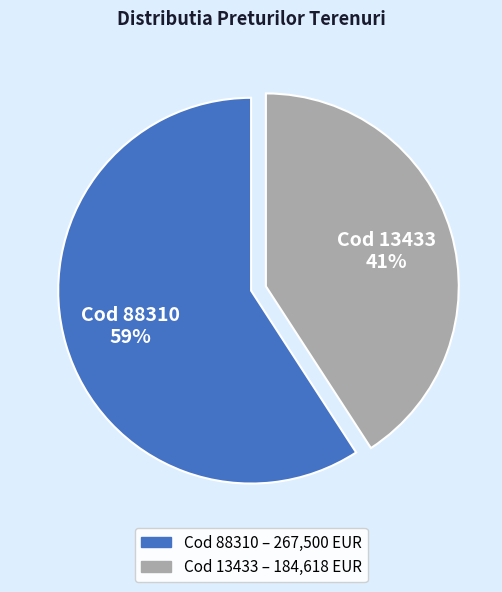

To the nearest percent, what is the difference between the largest and smallest slice percentages?

18%